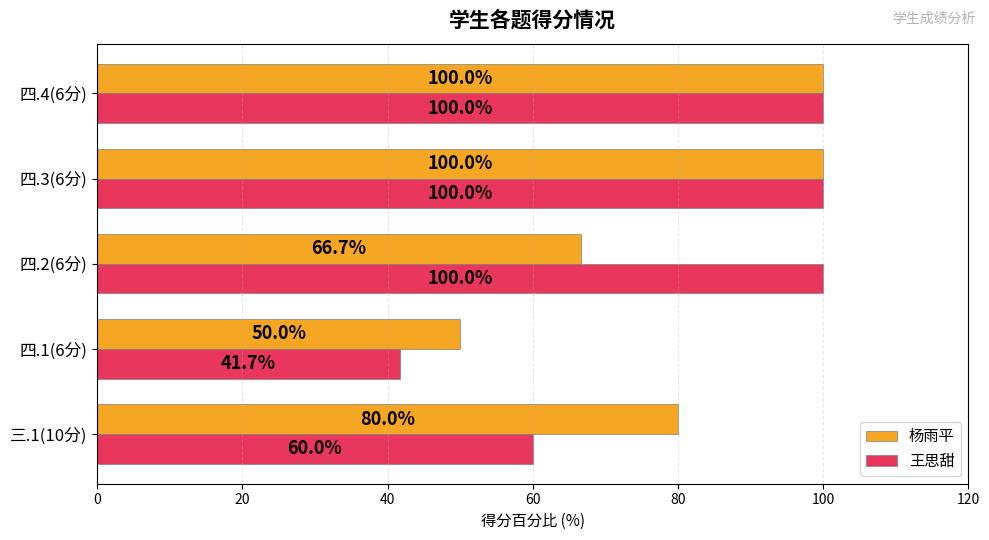

The 杨雨平 series shows 61.3 at 四.4(6分). True or false?

False